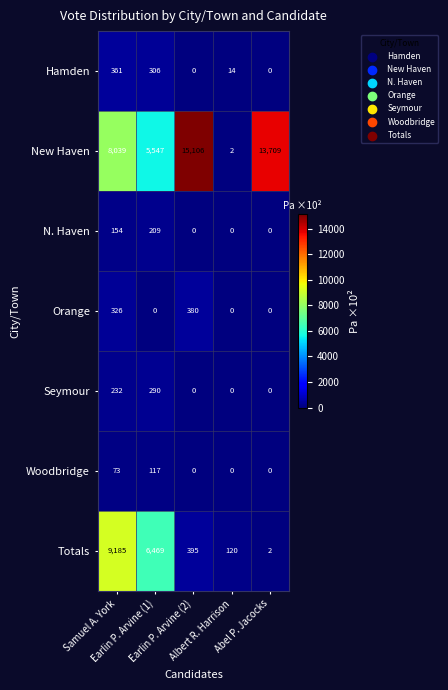

At how many categories does at least one series exceed 10228?

2